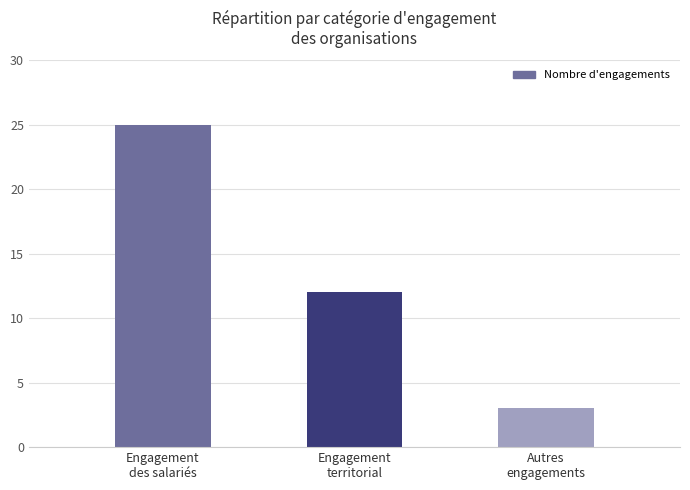

Count the values in the range 3 to 25.

3